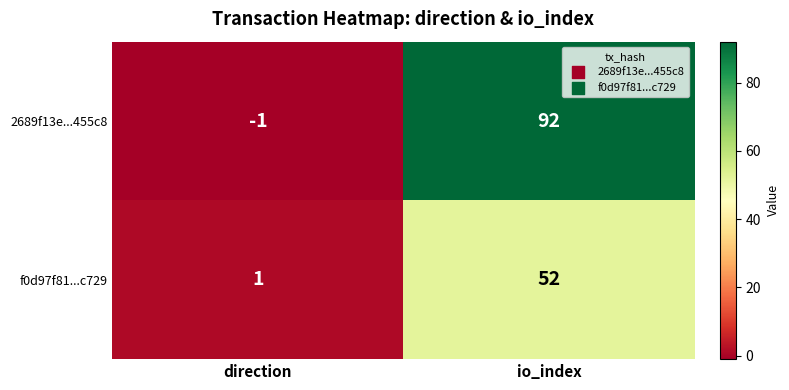

True or false: f0d97f81...c729 has a value of 52 at io_index.

True